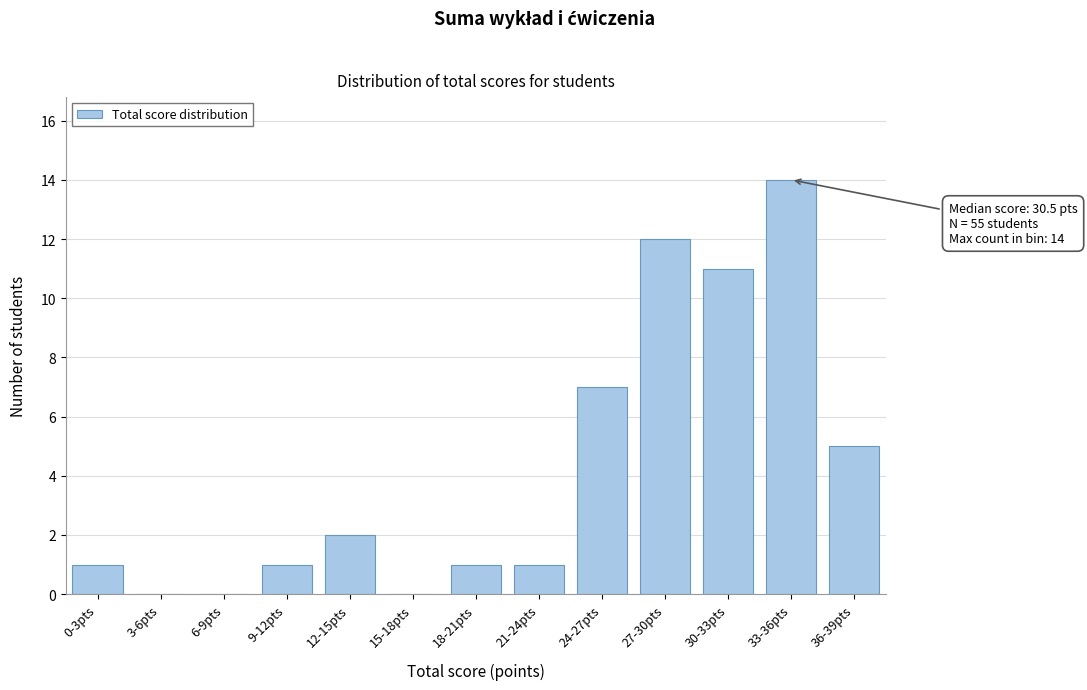

Reading left to right, transcribe all the data shown in this chart.

0-3pts=1	3-6pts=0	6-9pts=0	9-12pts=1	12-15pts=2	15-18pts=0	18-21pts=1	21-24pts=1	24-27pts=7	27-30pts=12	30-33pts=11	33-36pts=14	36-39pts=5